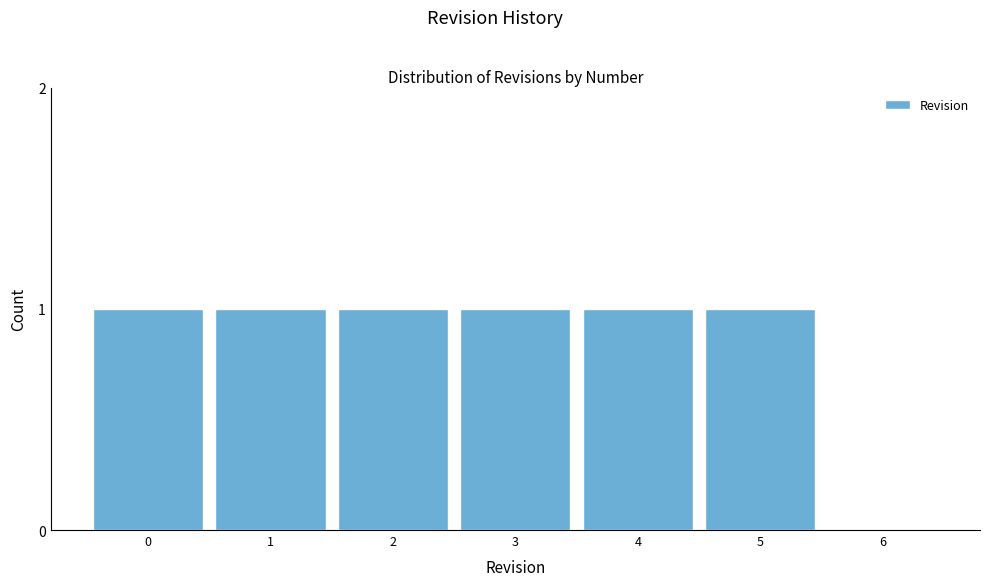

Reading right to left, what are all the values shown in this chart?

6=0	5=1	4=1	3=1	2=1	1=1	0=1